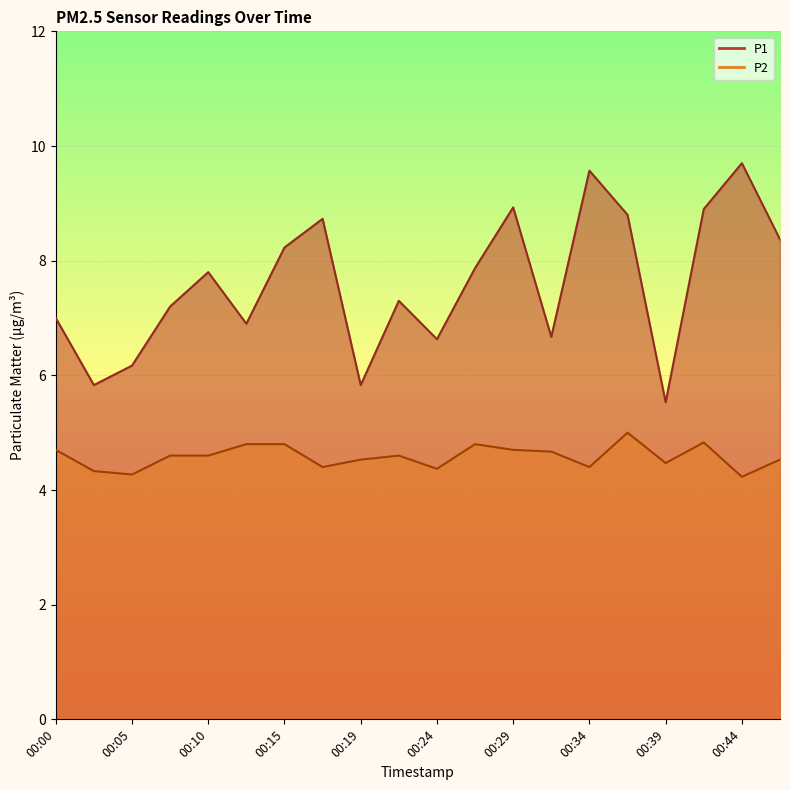

What is the value of the P1 point at the 18th from the left?

8.9